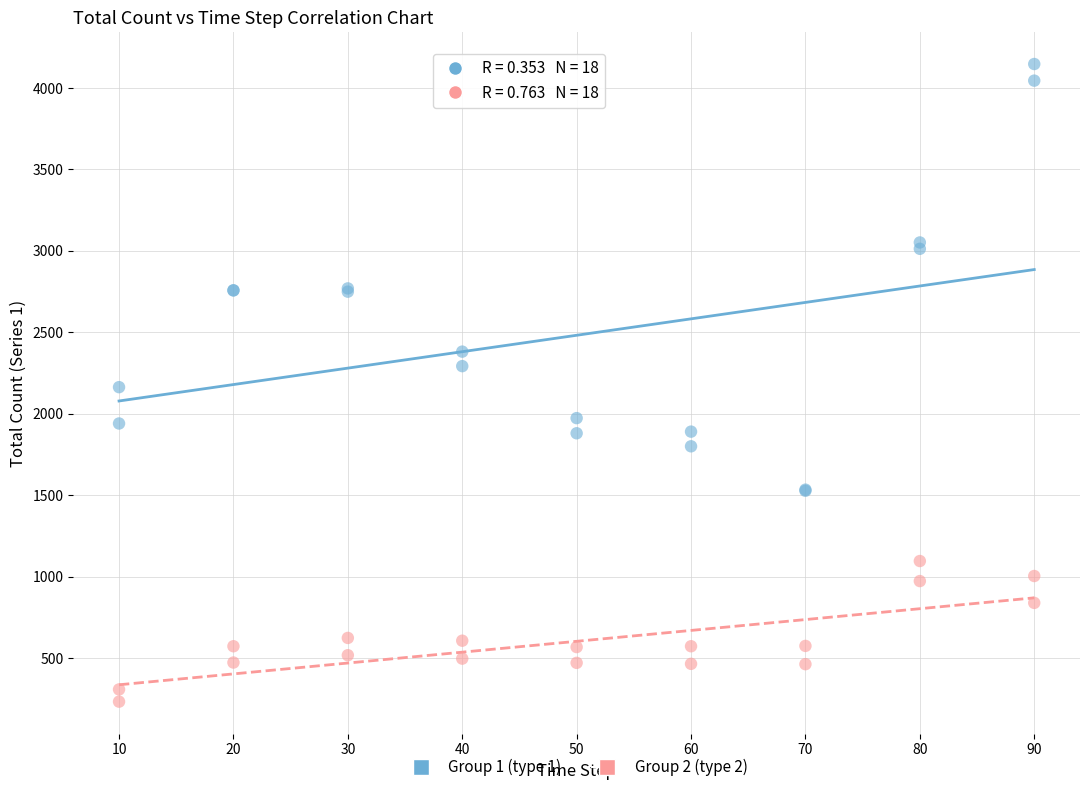

Which series reaches the maximum Y coordinate?

Group 1 (type 1)